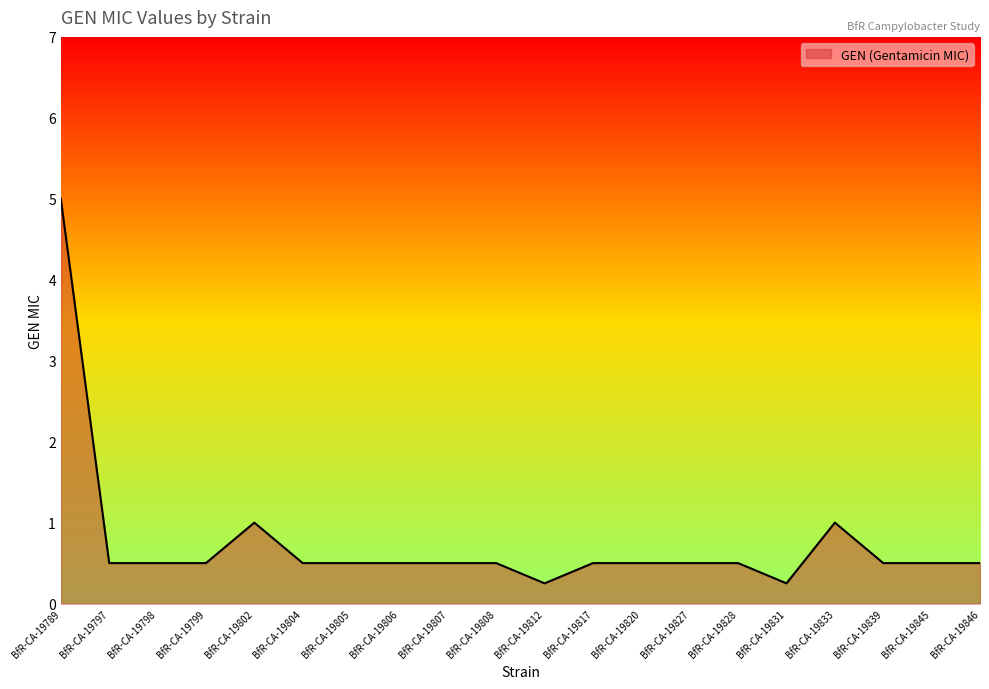

What is the difference between the values at BfR-CA-19789 and BfR-CA-19807?

4.5